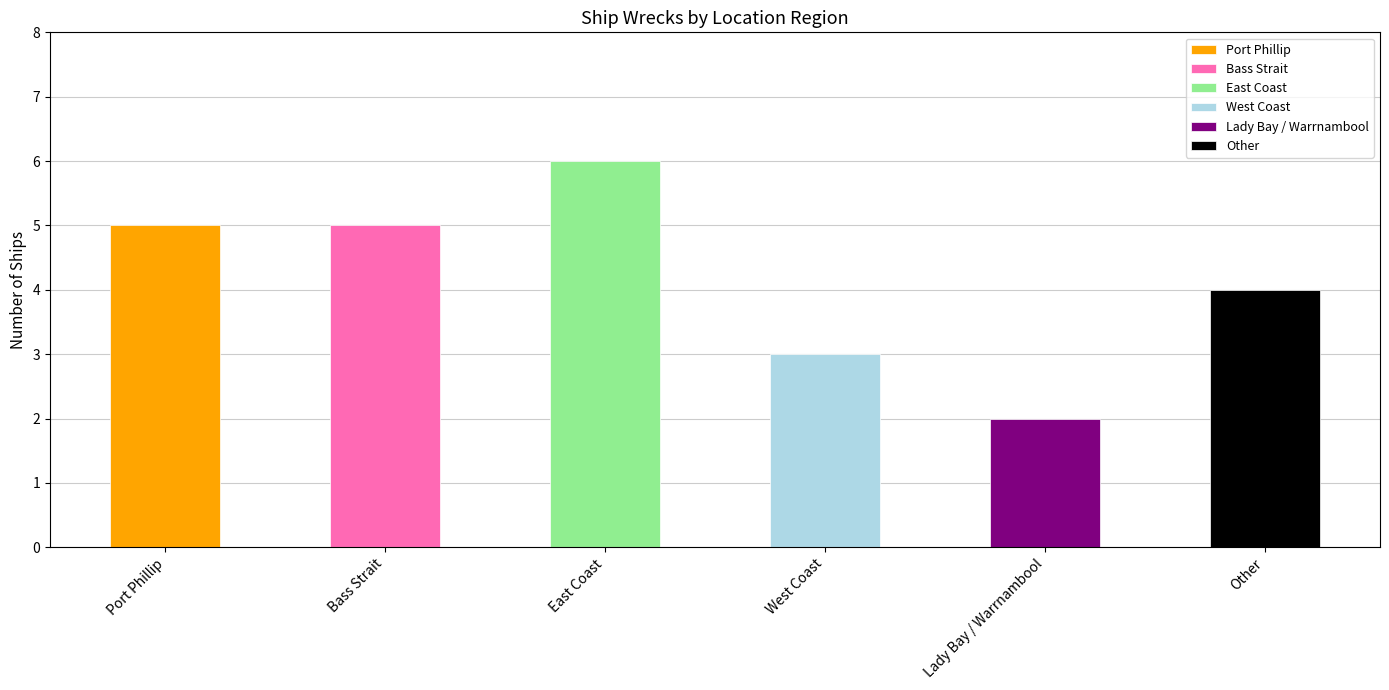

The chart shows a value of 5 at Bass Strait. True or false?

True